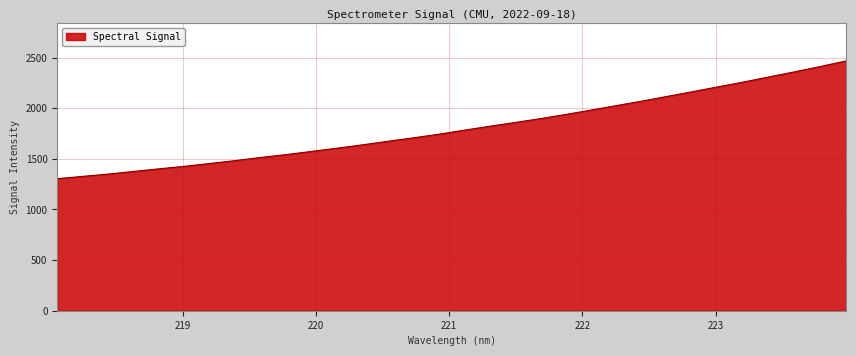

What is the greatest value displayed?

2467.1